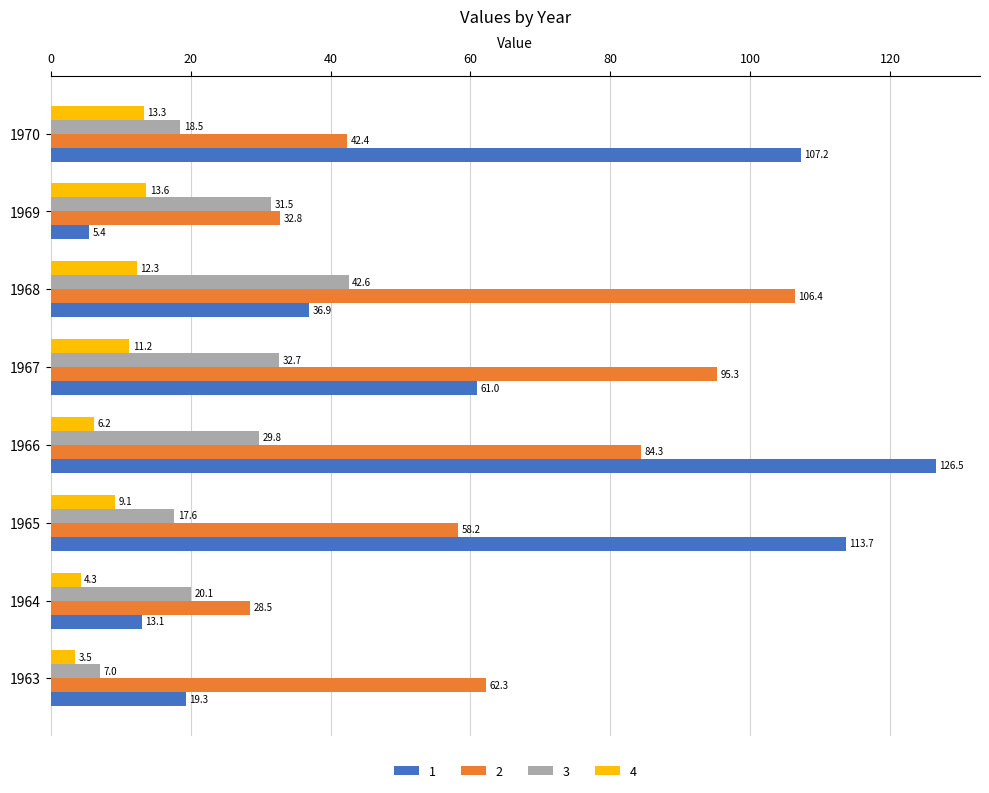

Read the 1 value at 1970.

107.2